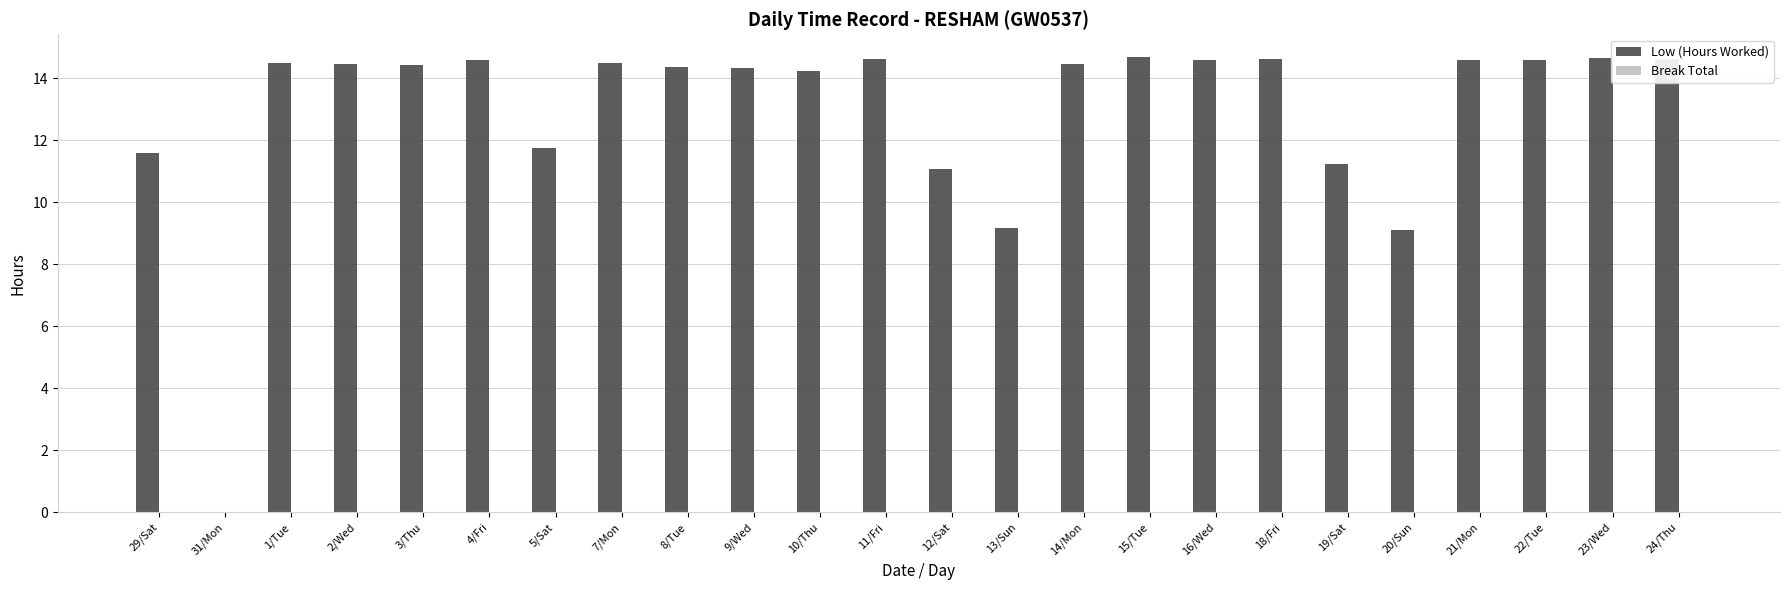

What is the maximum value shown in the chart?

14.7